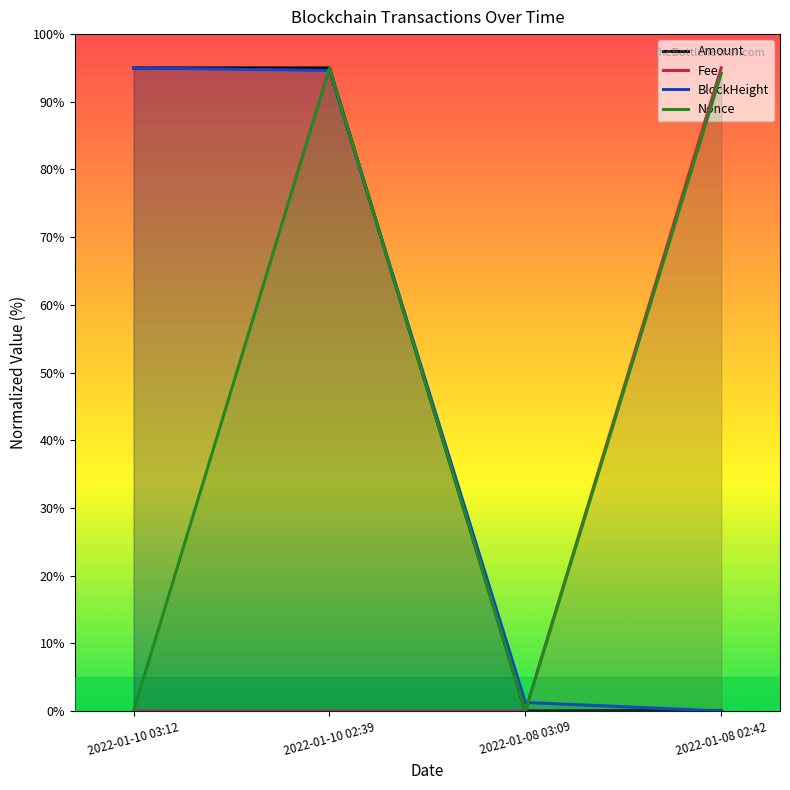

Which series has the largest total across all categories?

BlockHeight